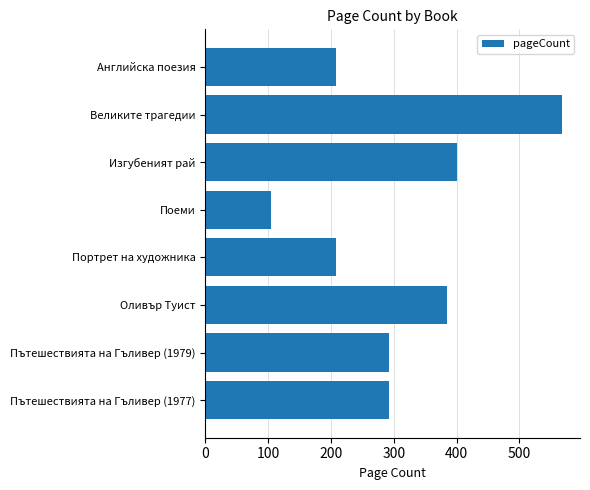

What is the label of the 5th bar from the top?

Портрет на художника